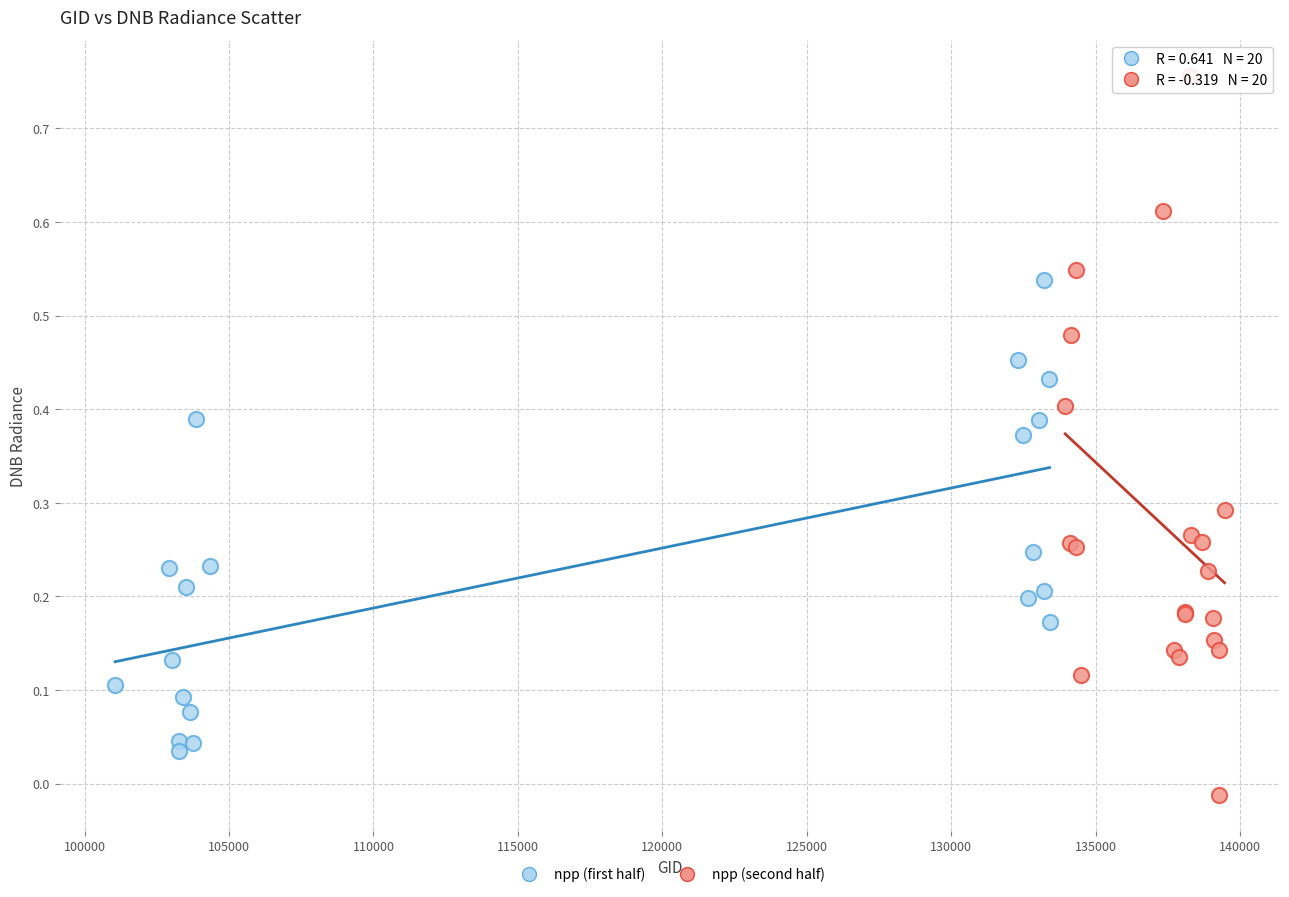

Which series reaches the minimum Y coordinate?

npp (second half)